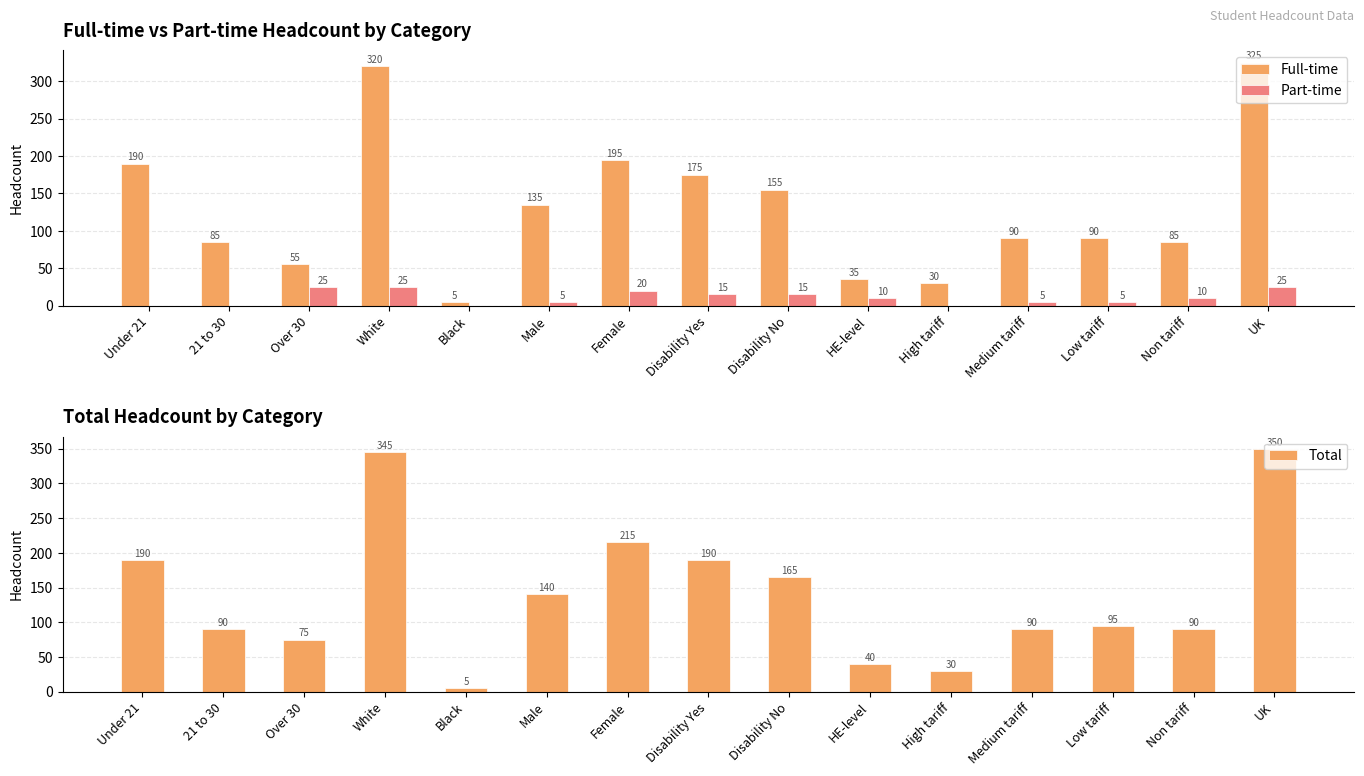

Is it true that Full-time equals 78 at Male?

False